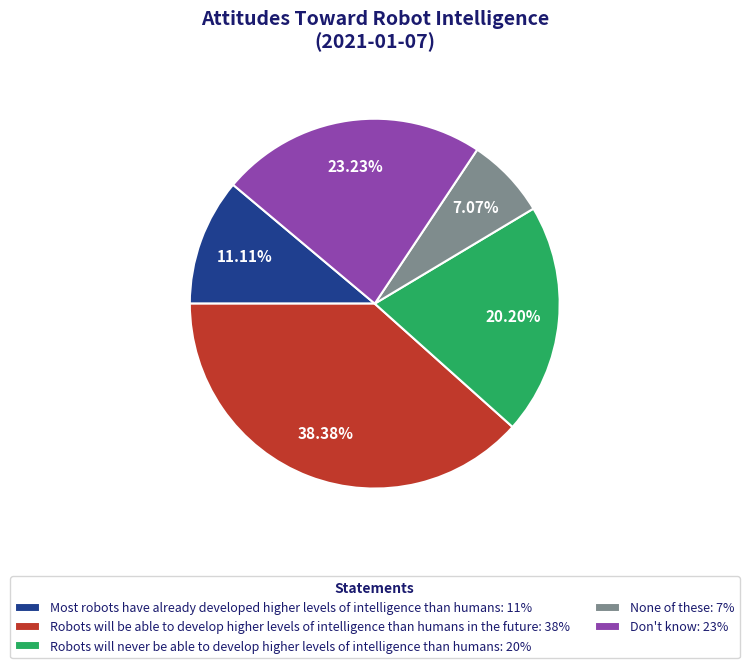

To the nearest percent, what percentage of the pie is None of these?

7%